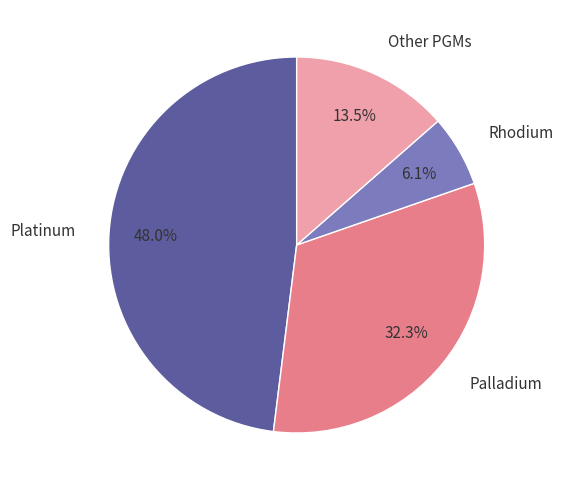

Does any single category account for the majority?

No